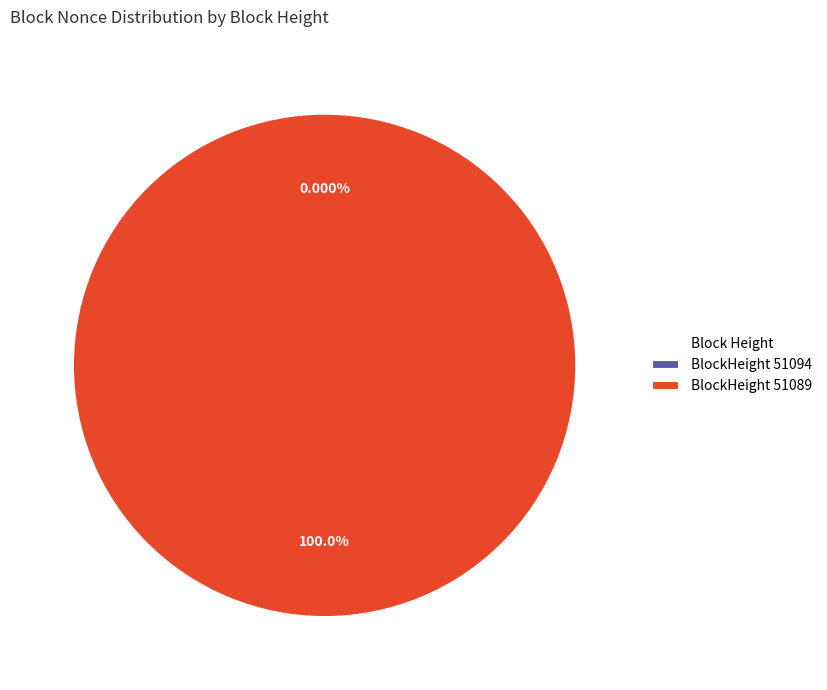

Count the number of slices in the pie.

2